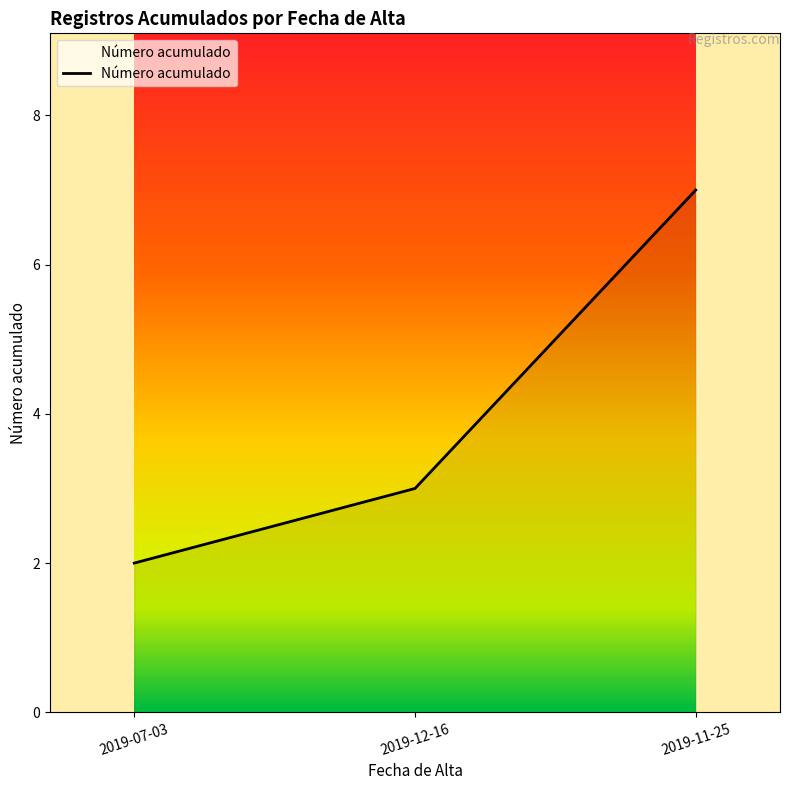

Which category has the lowest value across all series?

2019-07-03